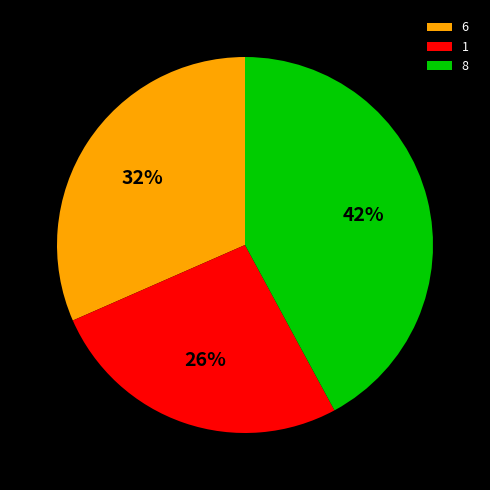

Approximately how many times larger is the value at 6 compared to 1?

1.2